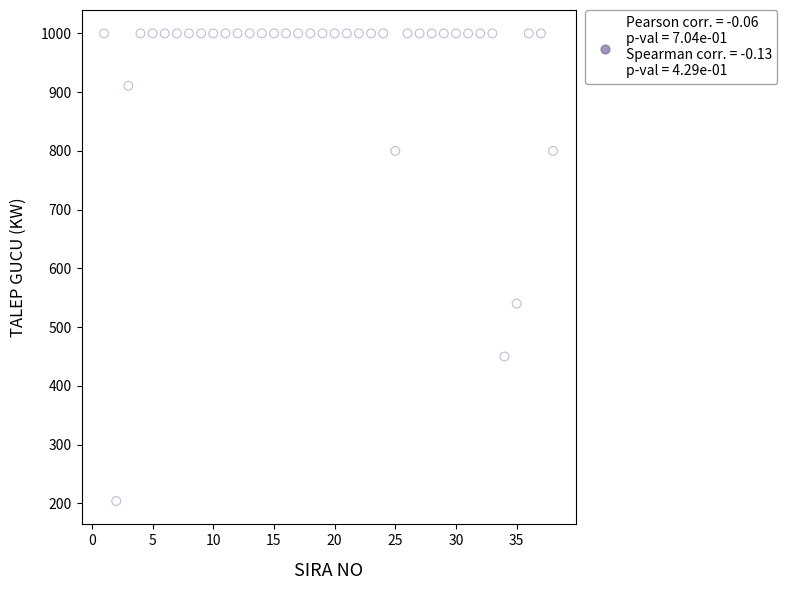

What Y value in the scatter plot is closest to 602?

540.0